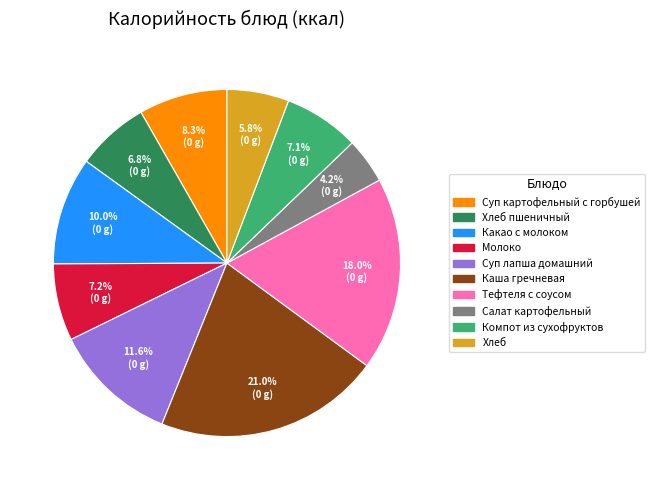

Does any single category account for the majority?

No